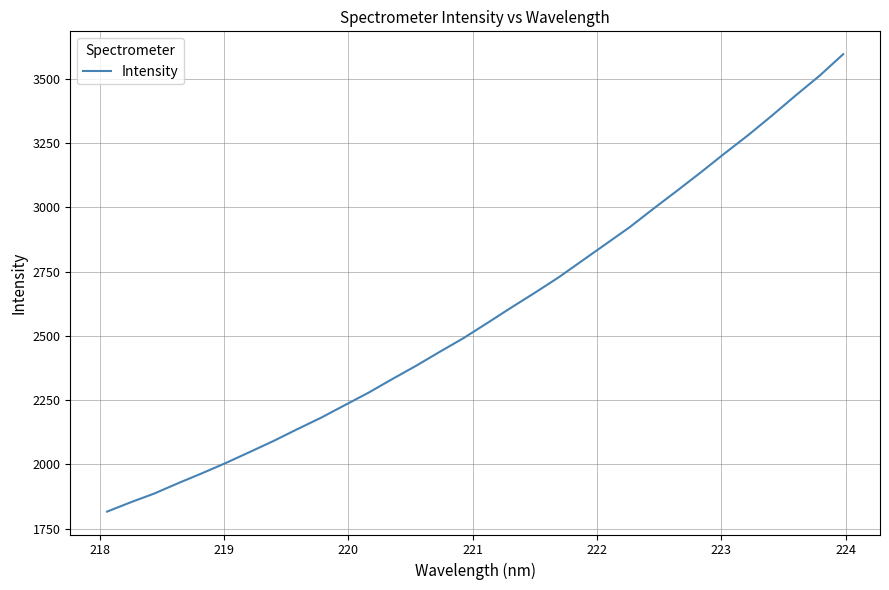

What is the difference between the maximum and minimum values?

1778.4